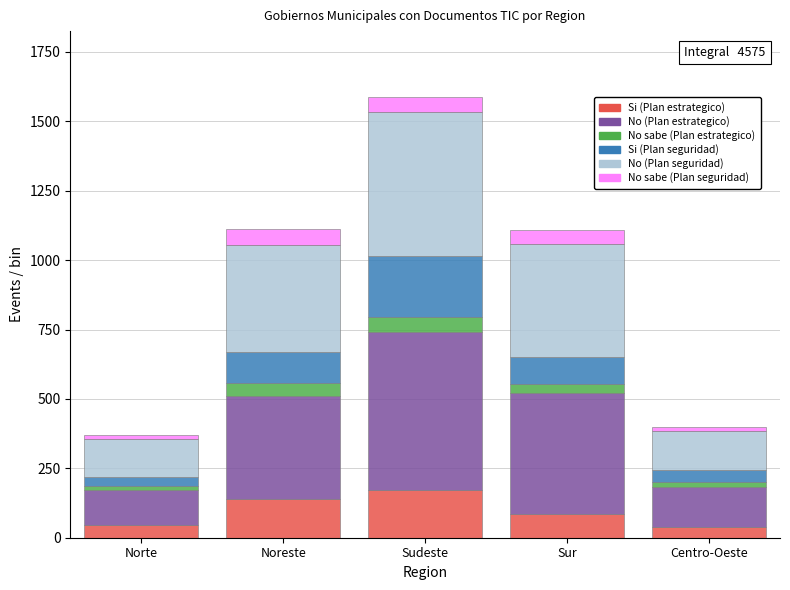

Reading right to left, what are the values for Si (Plan estrategico)?

37	85	172	138	47